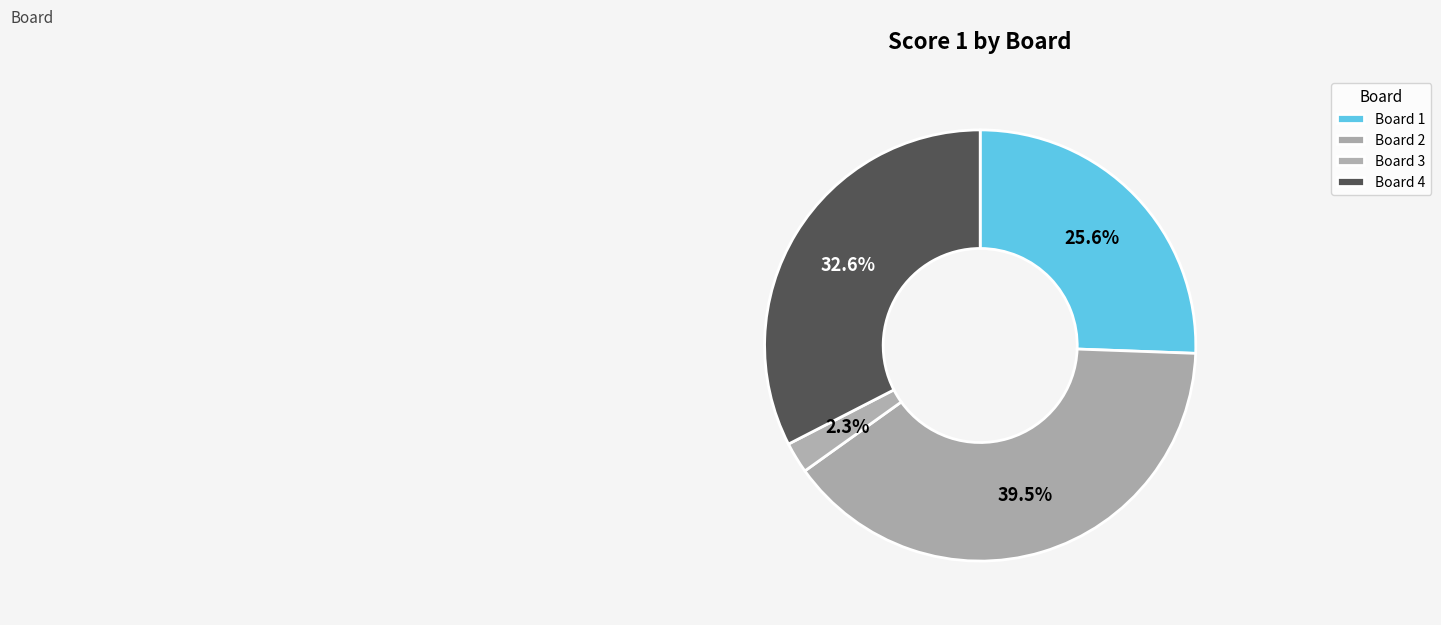

How many slices are in this pie chart?

4